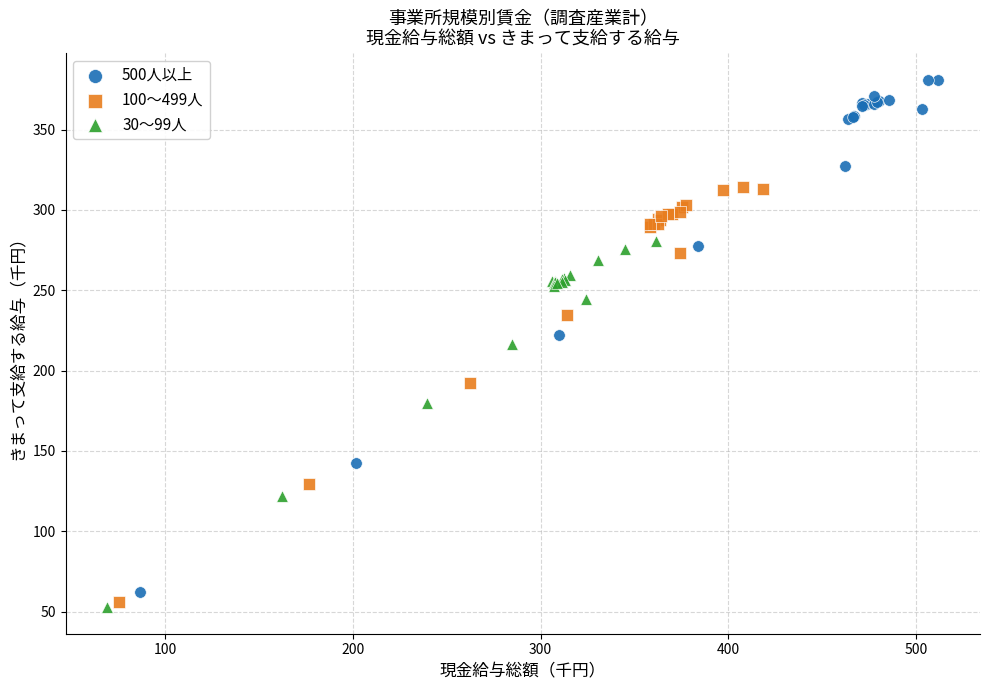

Which series contains the highest Y value?

500人以上